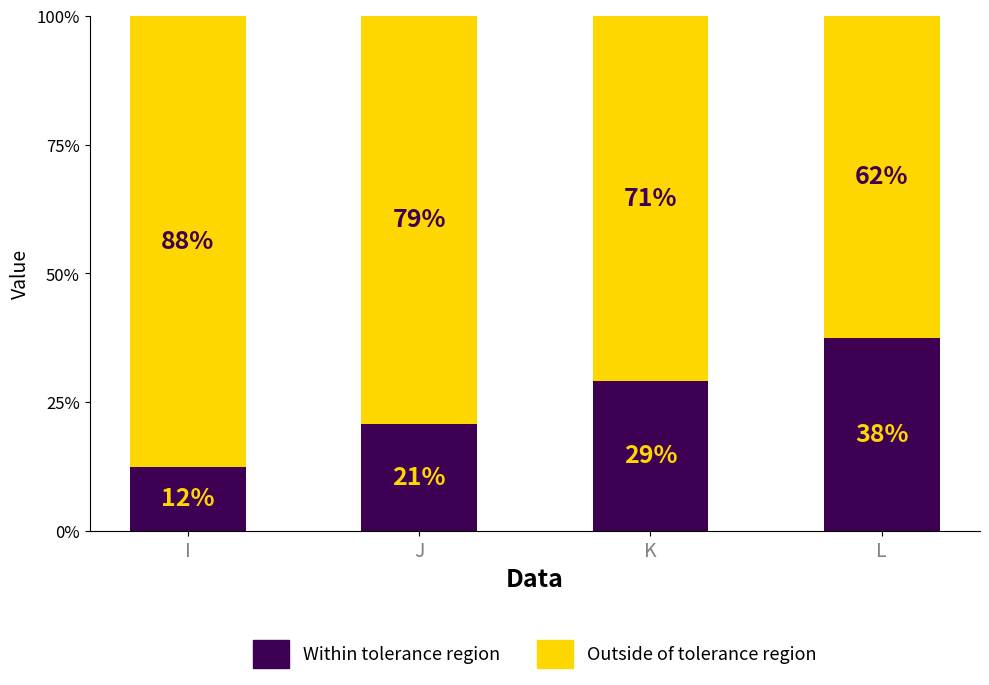

What are all the series names shown in the legend?

Within tolerance region, Outside of tolerance region